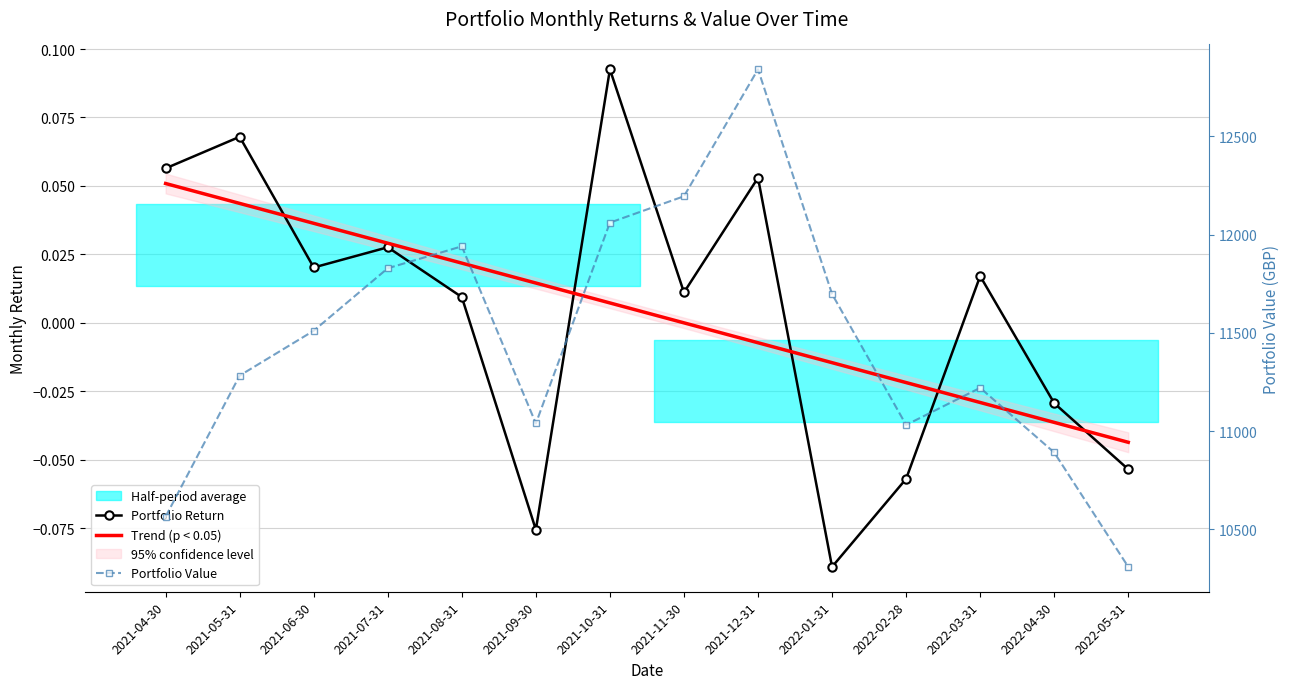

At which label is Trend (p < 0.05) closest to 0?

2021-11-30